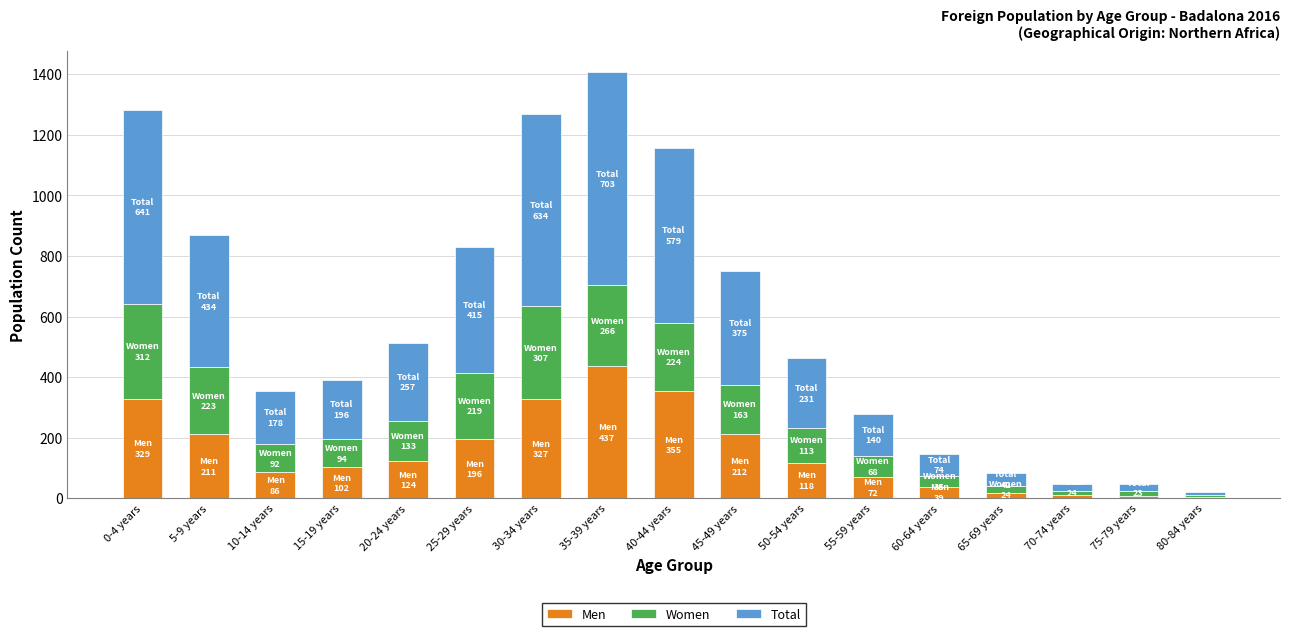

Is it true that Men equals 39 at 60-64 years?

True